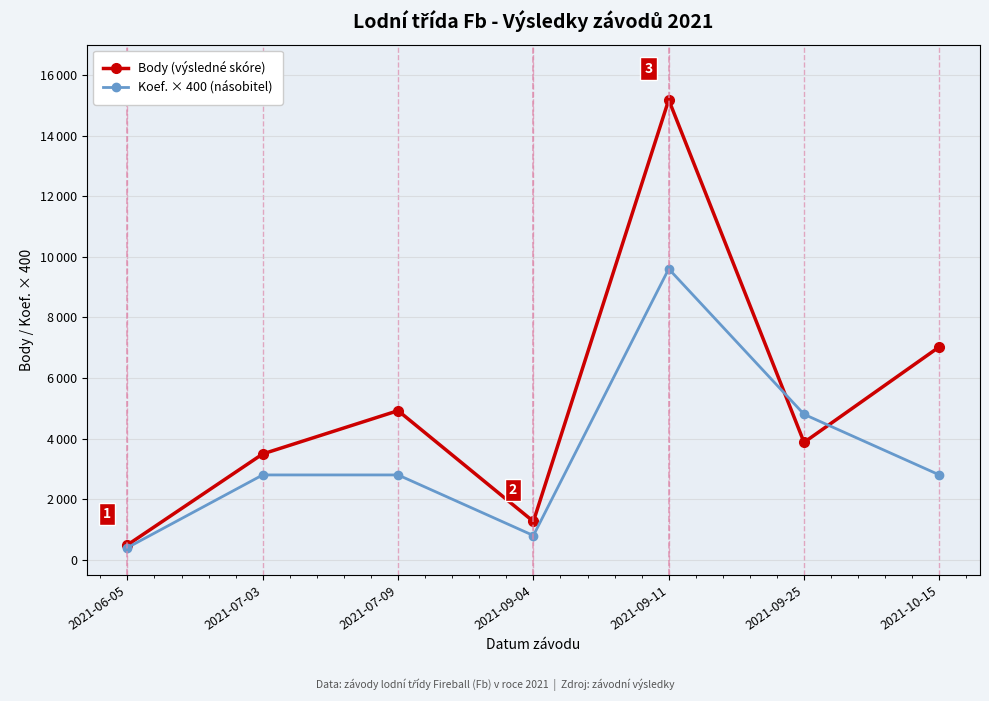

How many times do Koef. × 400 (násobitel) and Body (výsledné skóre) cross each other?

2